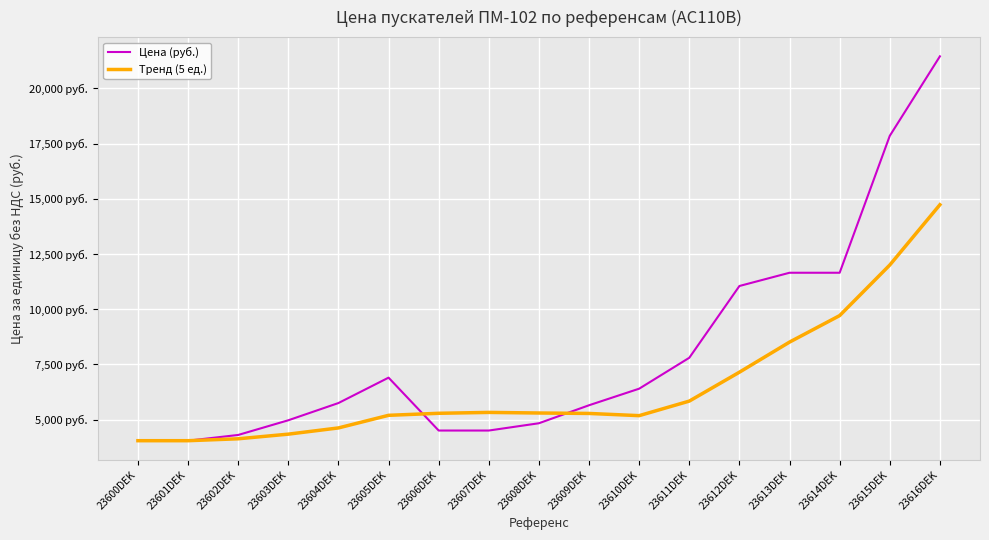

What is the spread (max minus min) of values at 23604DEK?

1127.0